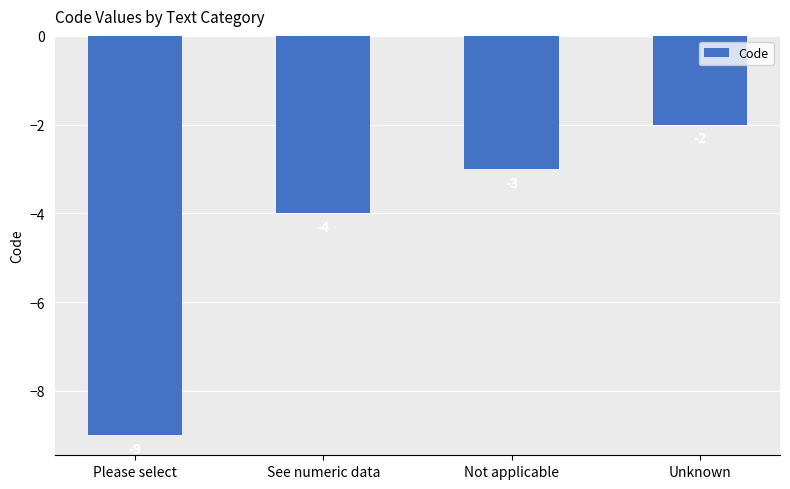

The value at See numeric data is -6. True or false?

False